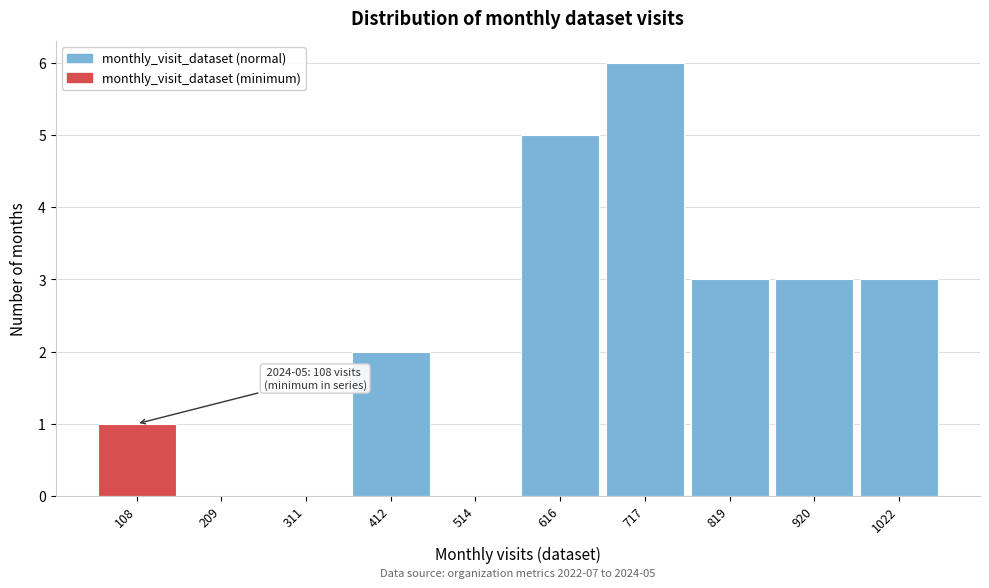

Reading right to left, list all the values displayed in this chart.

1022=3	920=3	819=3	717=6	616=5	514=0	412=2	311=0	209=0	108=1